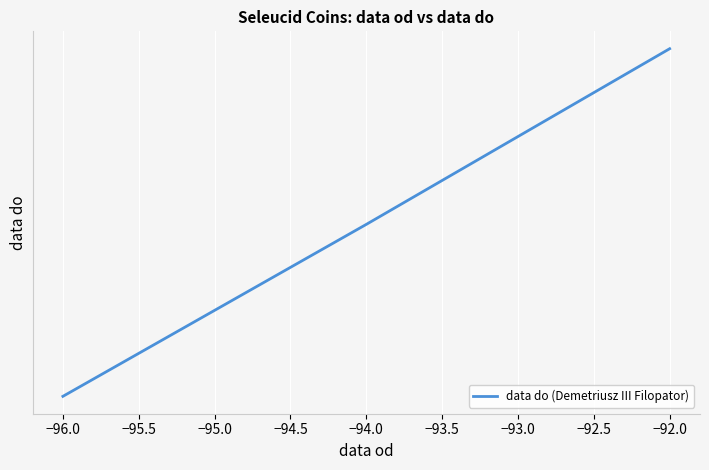

Between −92.0 and −94.0, which is larger?

−92.0